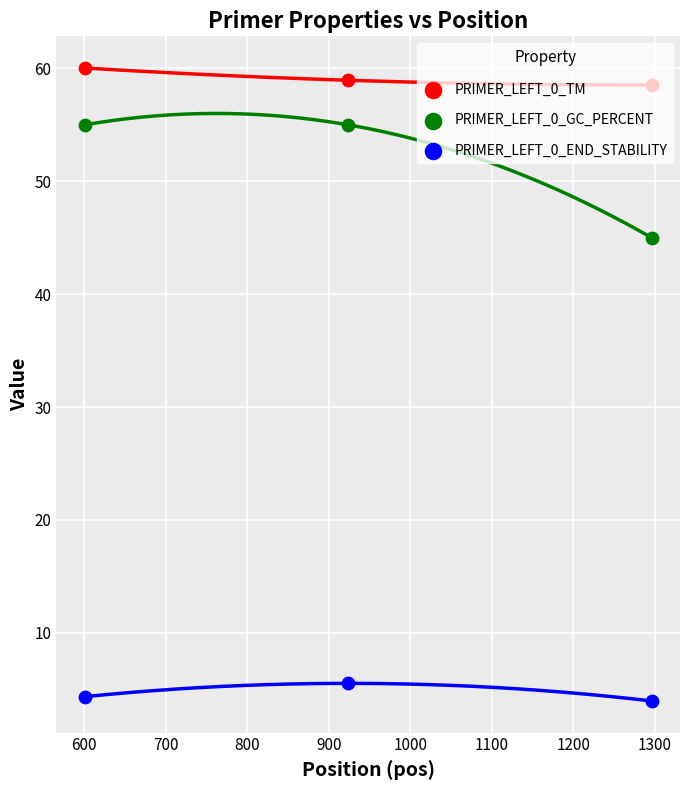

At how many categories does at least one series exceed 22?

3